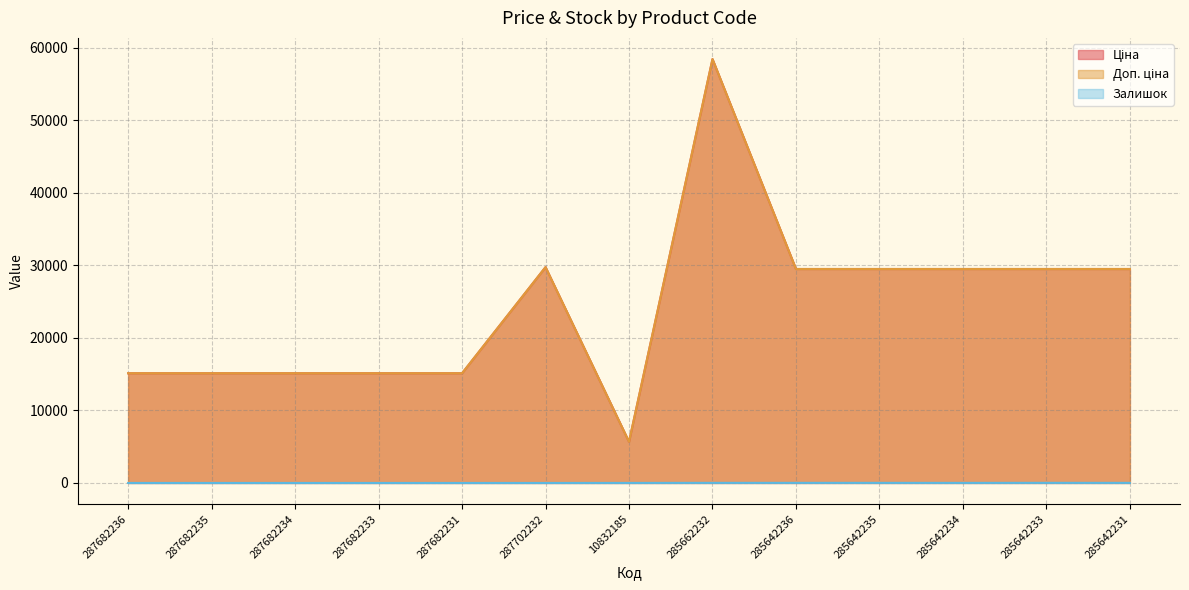

List the series in order of their peak value, highest first.

Ціна, Доп. ціна, Залишок